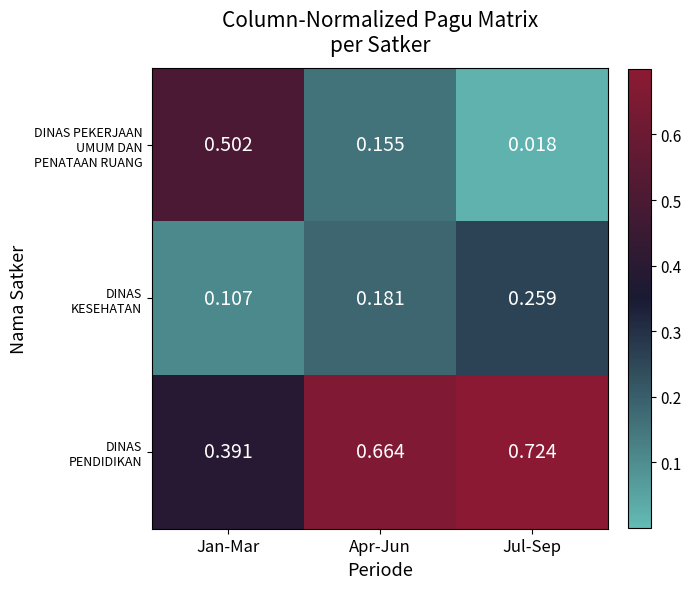

At which category is the sum across all series the highest?

Jul-Sep